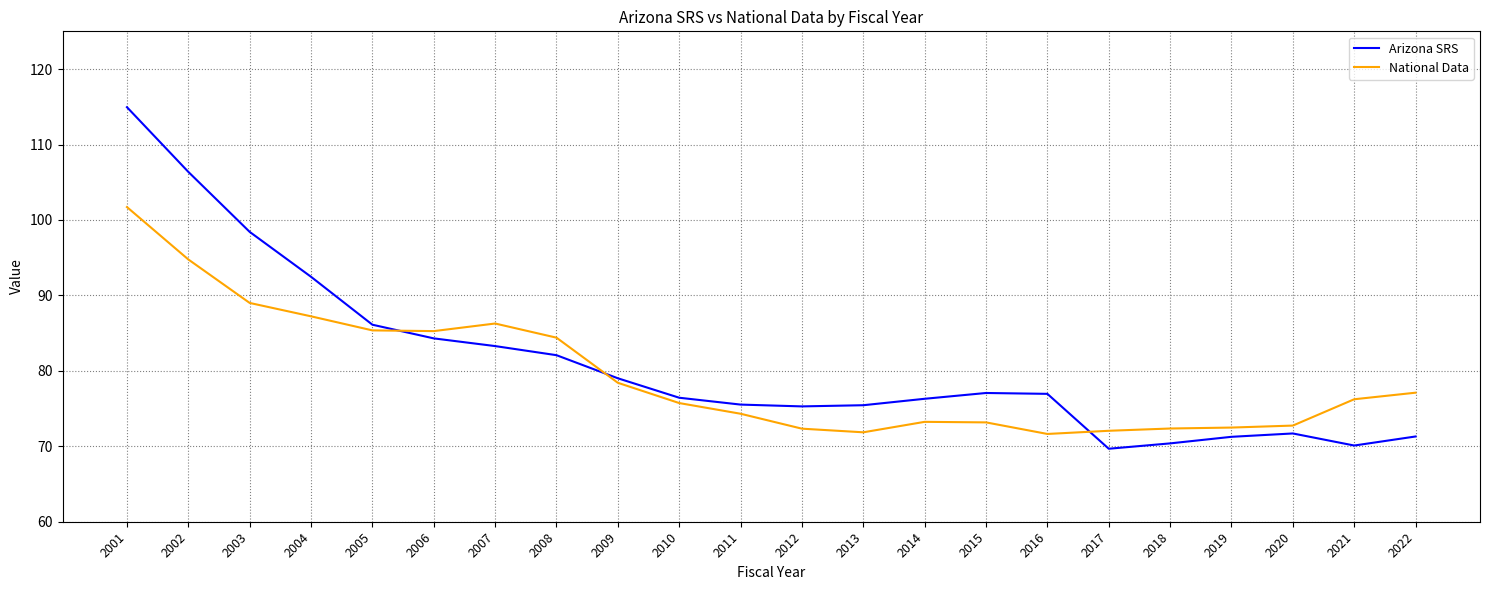

Where does the Arizona SRS series first go above 76?

2001